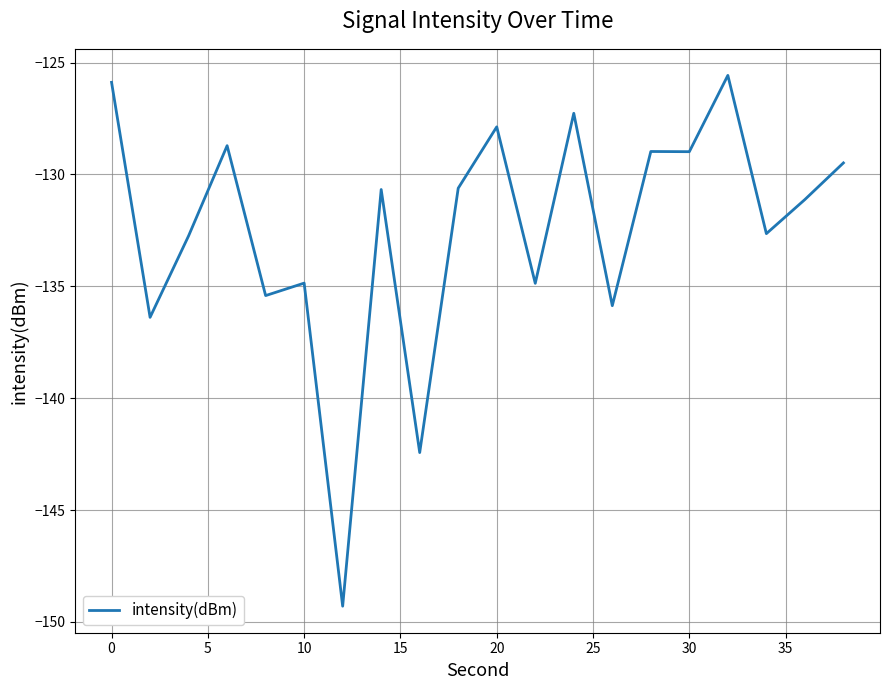

What is the greatest value displayed?

-125.6